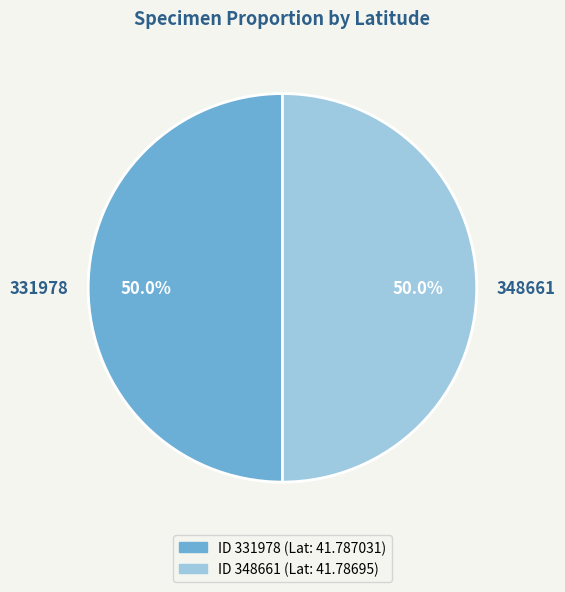

To the nearest percent, what portion does 348661 represent?

50%